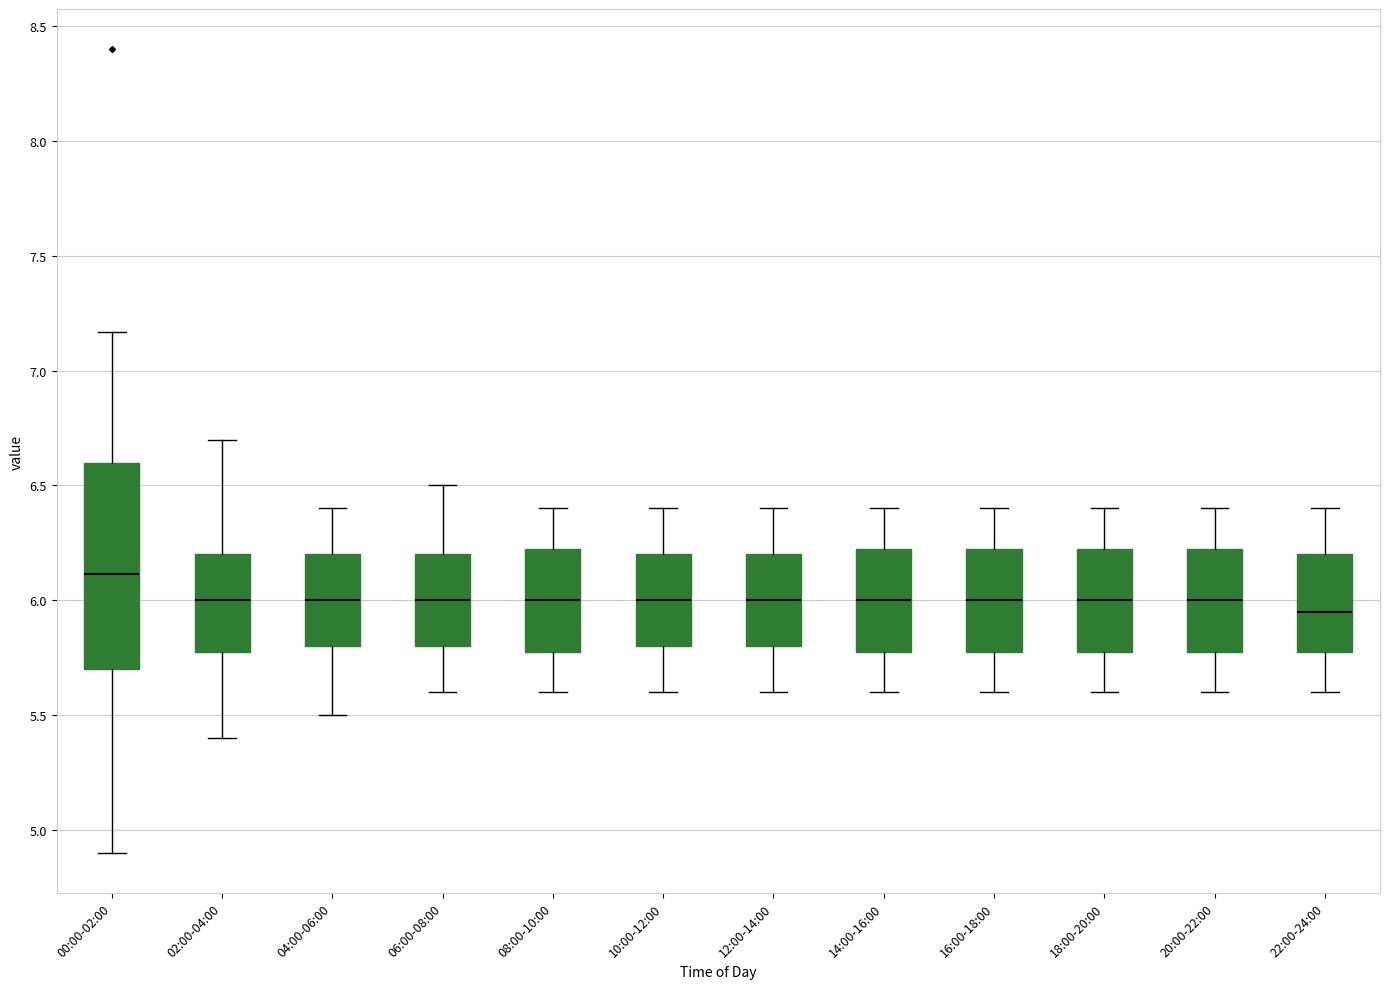

Reading left to right, transcribe this box plot: for each box, give where its median line is, the range the box spans, and where its two whiskers end, as read against the y-axis. The values are not printed on the chart, so give them approximately, as read against the axis.

00:00-02:00: median 6.10, box 5.70 to 6.60, whiskers 4.90 to 7.15
02:00-04:00: median 6.00, box 5.80 to 6.20, whiskers 5.40 to 6.70
04:00-06:00: median 6.00, box 5.80 to 6.20, whiskers 5.50 to 6.40
06:00-08:00: median 6.00, box 5.80 to 6.20, whiskers 5.60 to 6.50
08:00-10:00: median 6.00, box 5.80 to 6.25, whiskers 5.60 to 6.40
10:00-12:00: median 6.00, box 5.80 to 6.20, whiskers 5.60 to 6.40
12:00-14:00: median 6.00, box 5.80 to 6.20, whiskers 5.60 to 6.40
14:00-16:00: median 6.00, box 5.80 to 6.25, whiskers 5.60 to 6.40
16:00-18:00: median 6.00, box 5.80 to 6.25, whiskers 5.60 to 6.40
18:00-20:00: median 6.00, box 5.80 to 6.25, whiskers 5.60 to 6.40
20:00-22:00: median 6.00, box 5.80 to 6.25, whiskers 5.60 to 6.40
22:00-24:00: median 5.95, box 5.80 to 6.20, whiskers 5.60 to 6.40